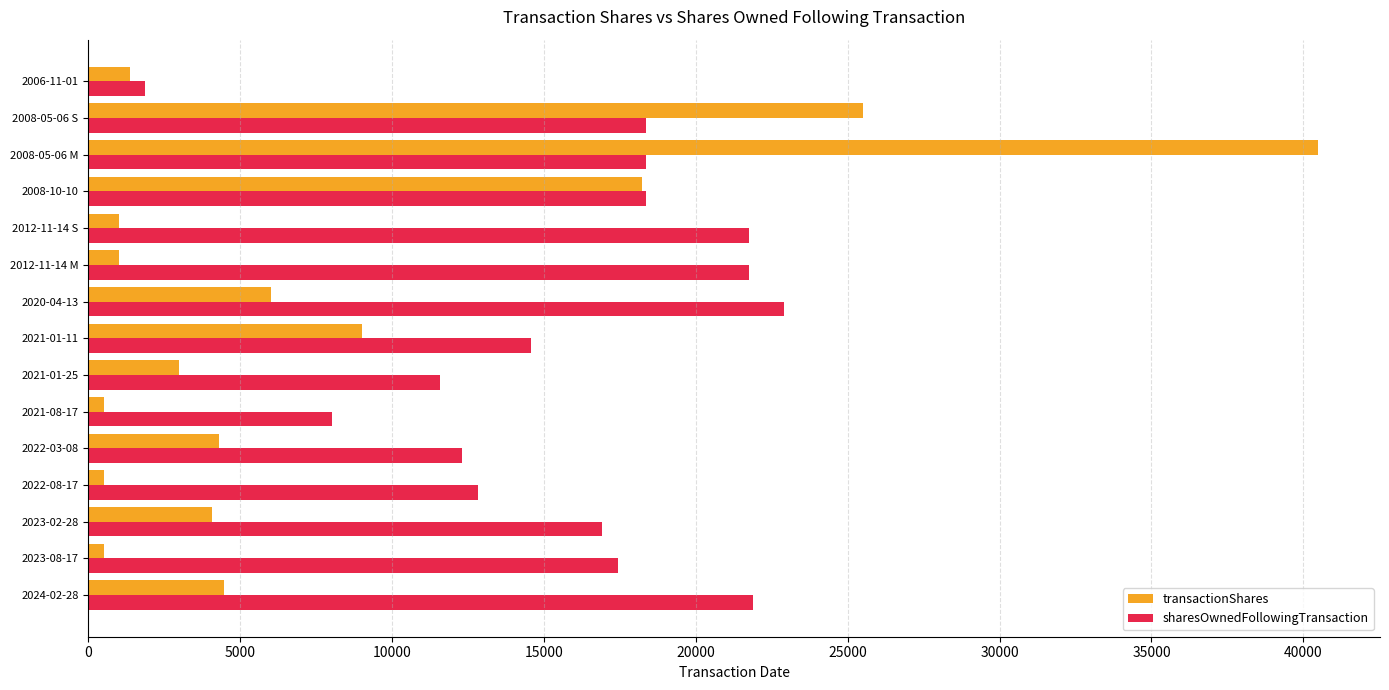

What is the maximum value for transactionShares?

40498